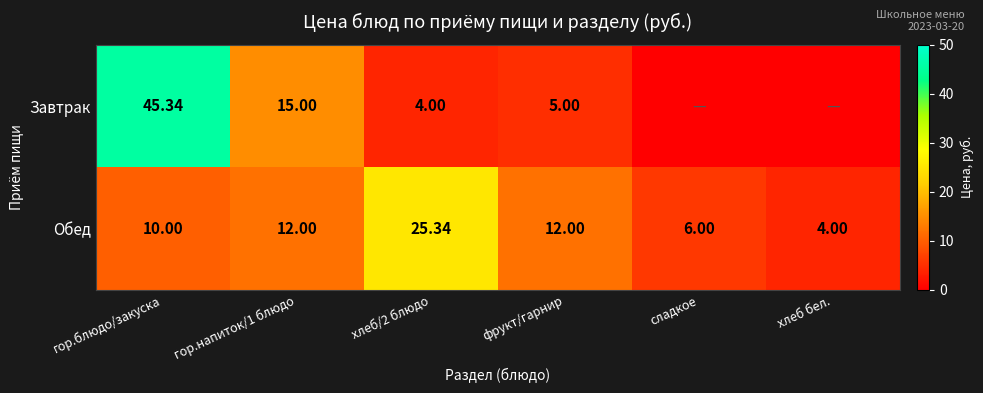

Which series changed the most between гор.блюдо/закуска and гор.напиток/1 блюдо?

Завтрак